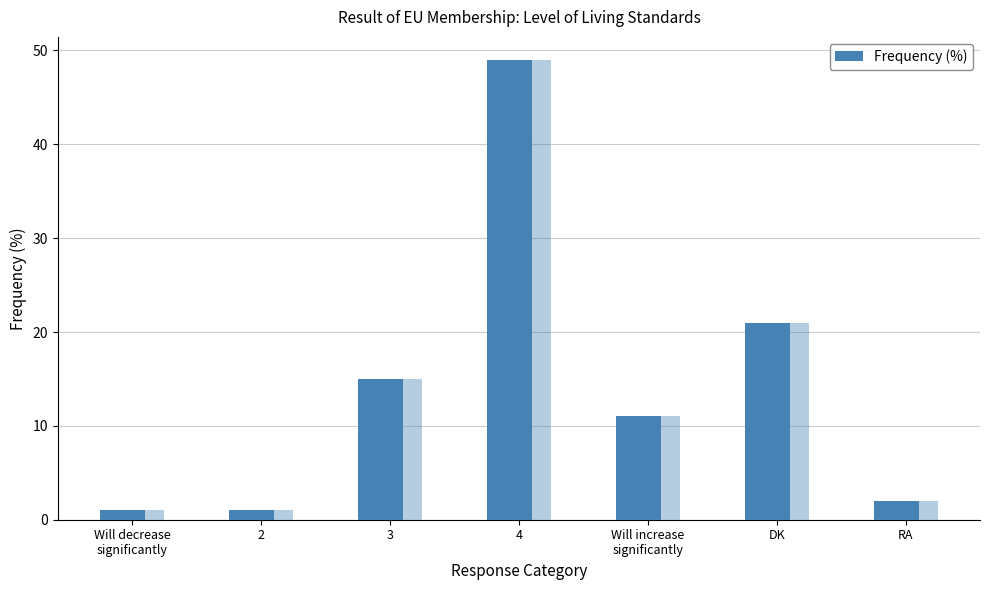

Count the number of values greater than 11.

3